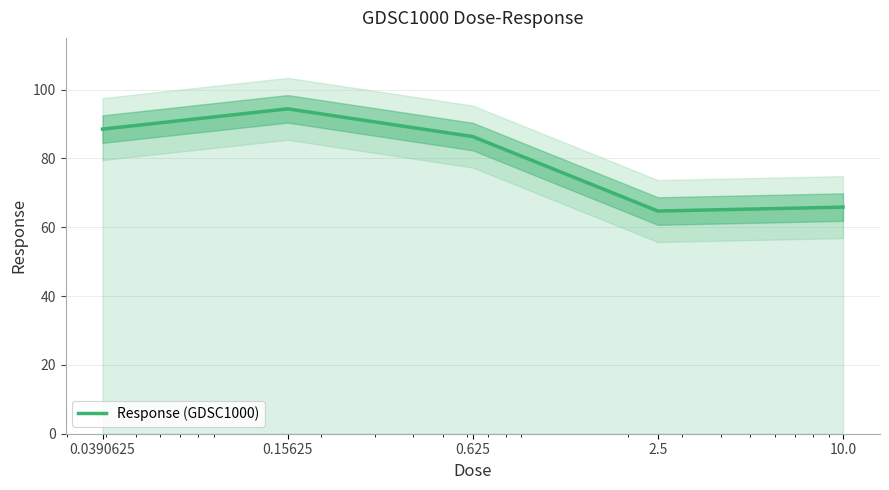

What is the difference between the values at 2.5 and 0.15625?

29.7